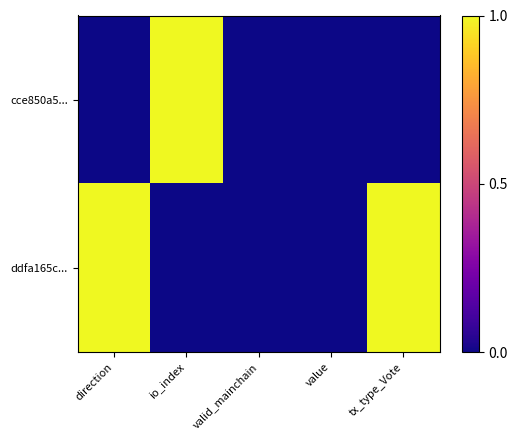

Which category has the lowest value across all series?

direction